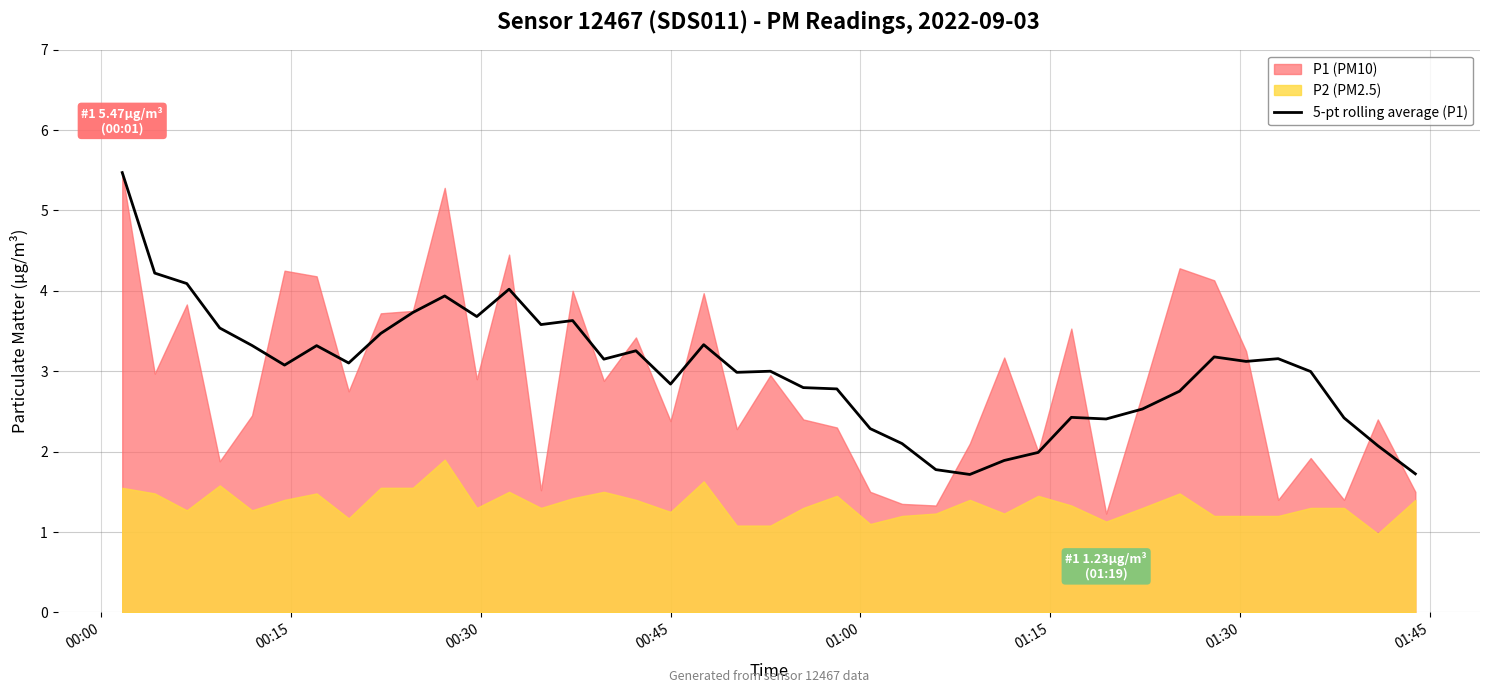

What is the difference between the values at 13 and 25?

1.8